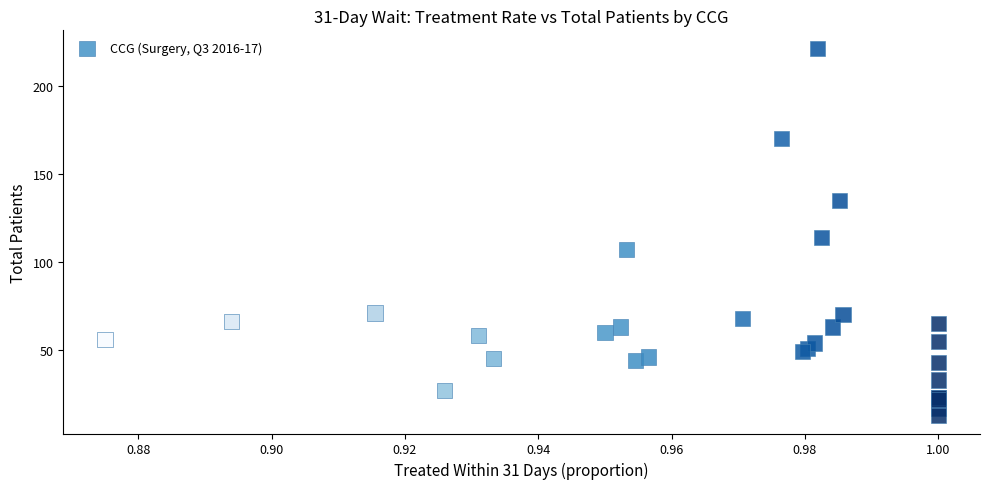

What Y value in the scatter plot is closest to 117?

114